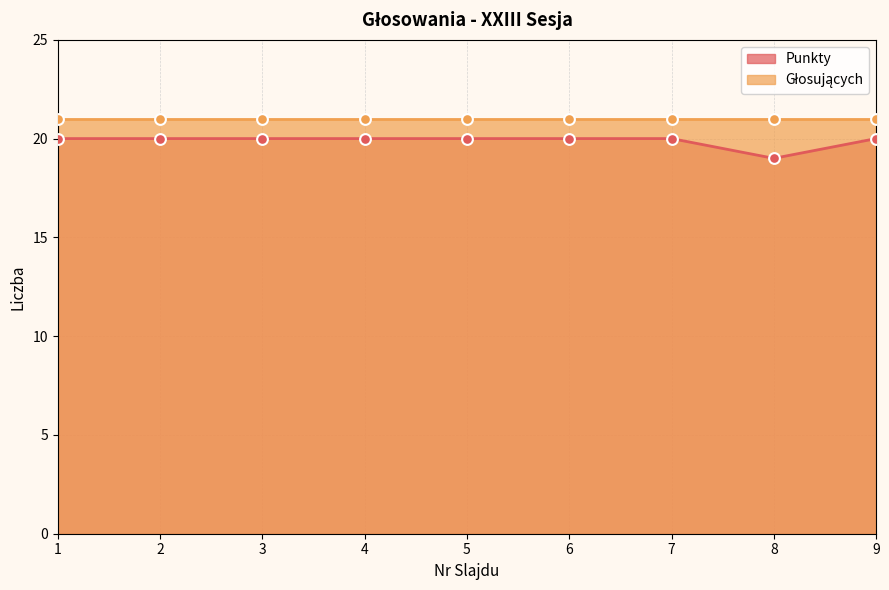

Which has a higher value, 2 or 1?

2